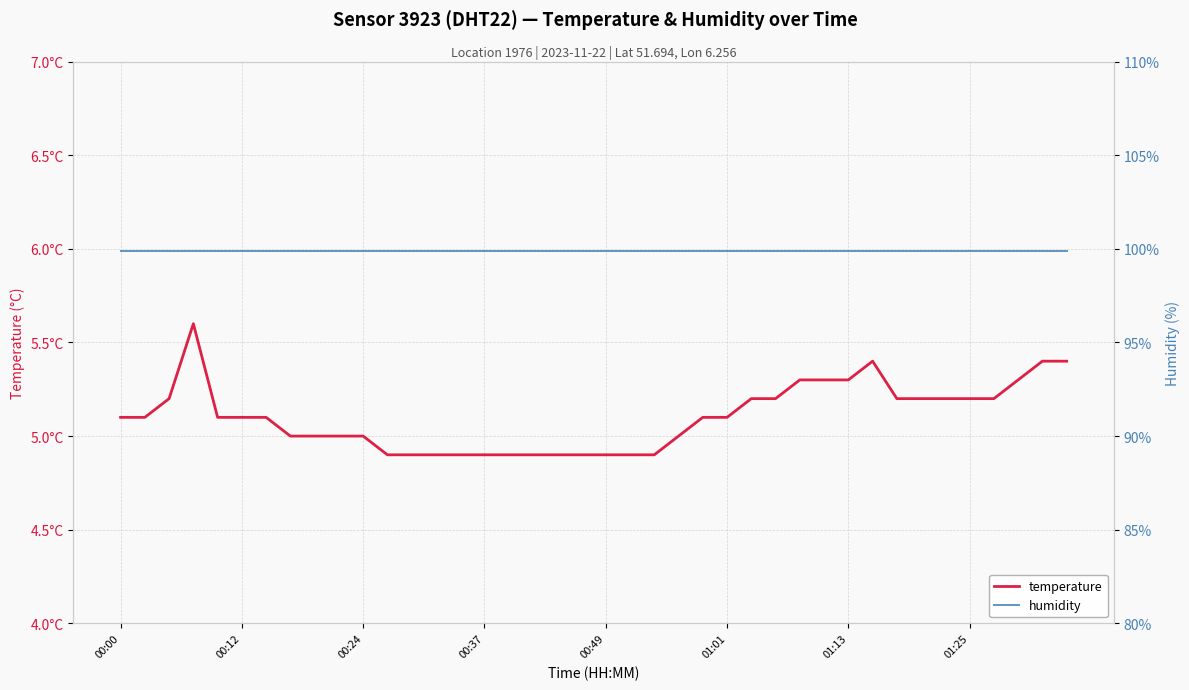

How many data points in temperature are less than 5?

12